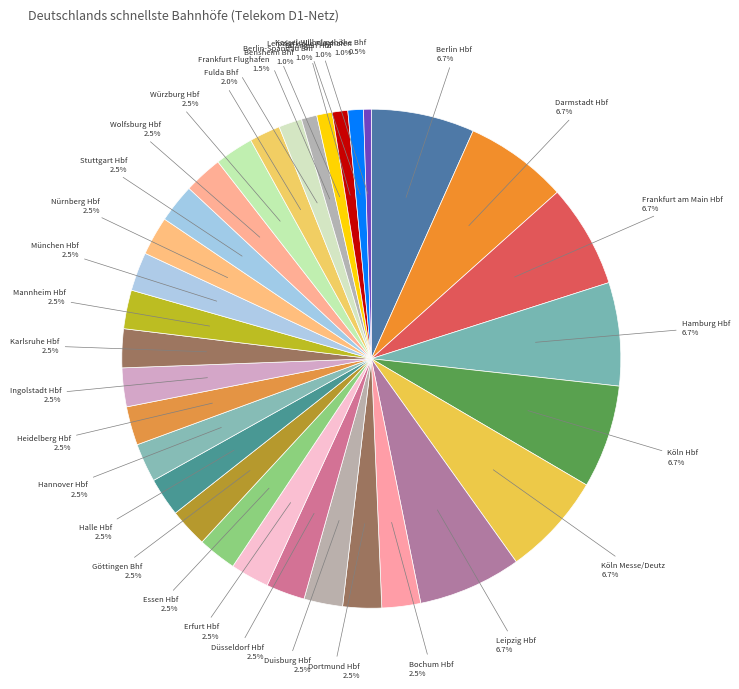

How many segments does this pie chart have?

32